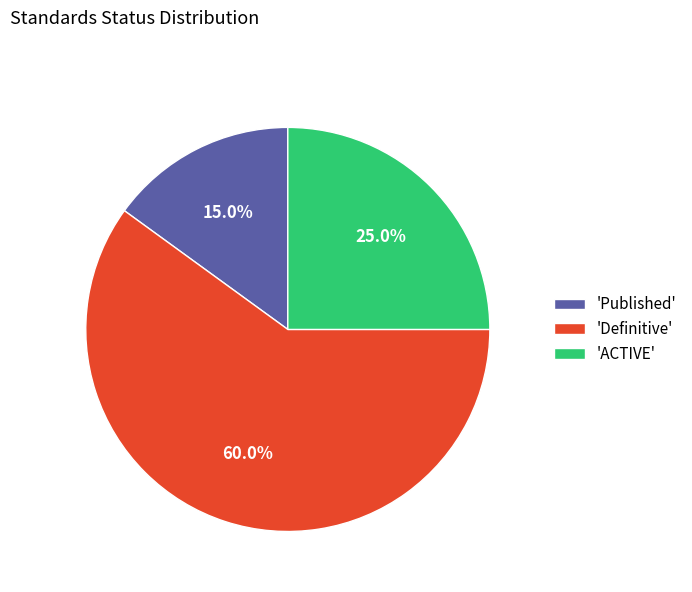

What percentage is NOT represented by 'ACTIVE'?

75.0%